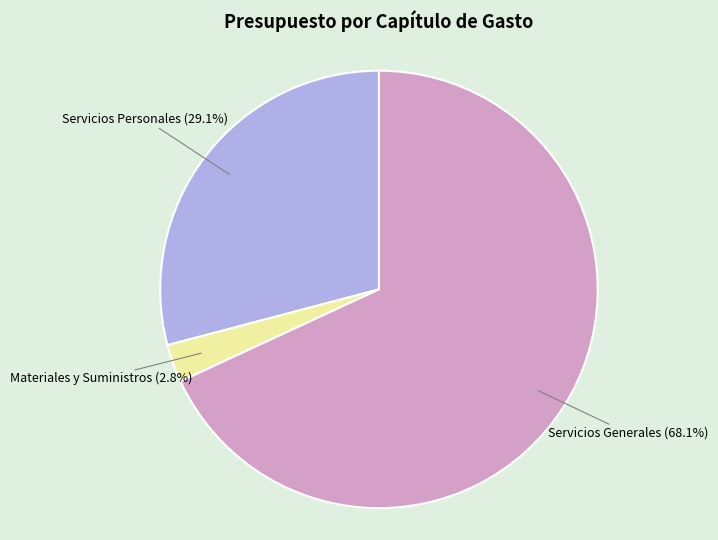

How much of the chart is everything except Servicios Generales?

31.9%